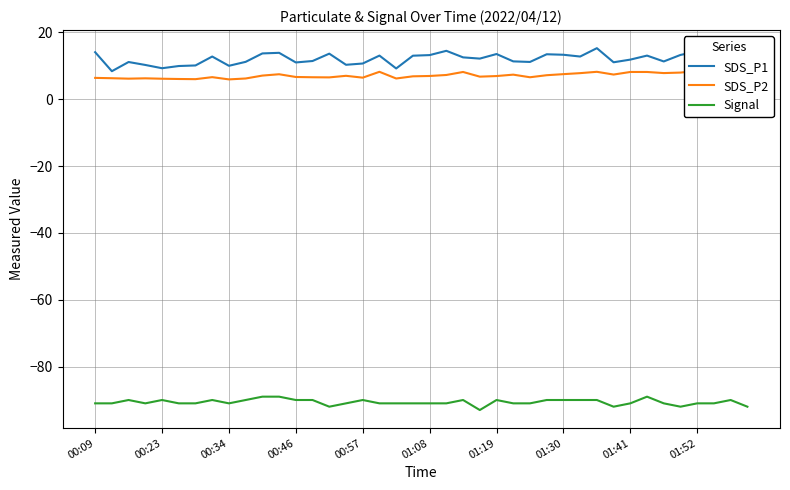

How many distinct data groups are displayed?

3